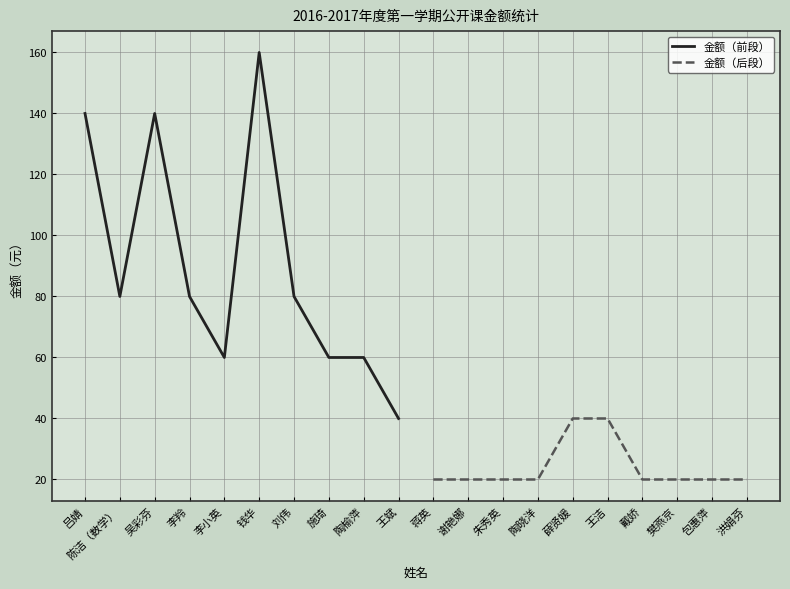

How many values in the 金额（前段） series exceed 80?

3